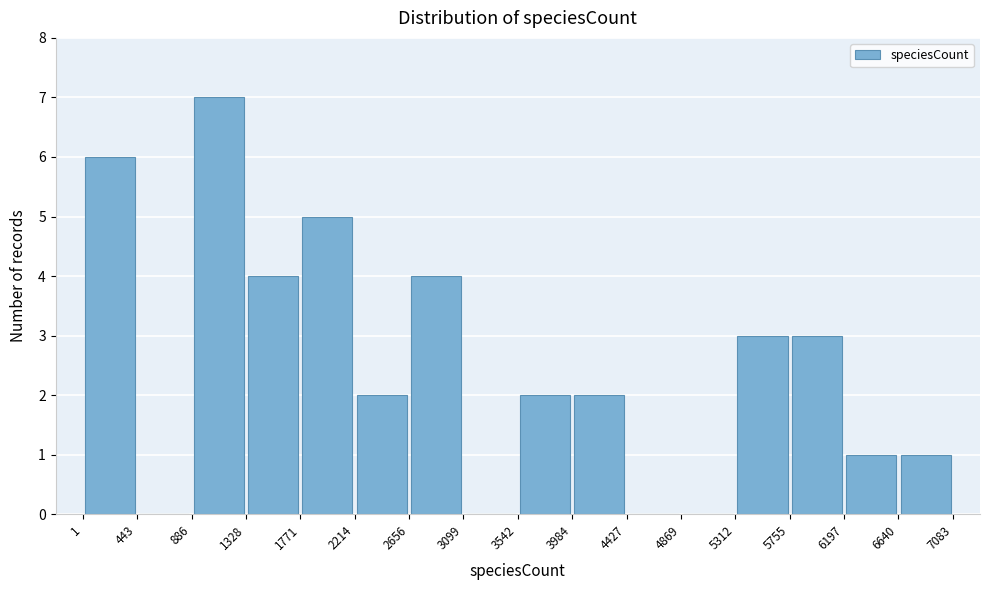

Reading left to right, transcribe this chart: for each bar, give the range it covers on the x-axis and its height. The values are not printed on the chart, so give them approximately, as read against the axis.

1 to 443: 6
443 to 886: 0
886 to 1328: 7
1328 to 1771: 4
1771 to 2214: 5
2214 to 2656: 2
2656 to 3099: 4
3099 to 3542: 0
3542 to 3984: 2
3984 to 4427: 2
4427 to 4869: 0
4869 to 5312: 0
5312 to 5755: 3
5755 to 6197: 3
6197 to 6640: 1
6640 to 7083: 1